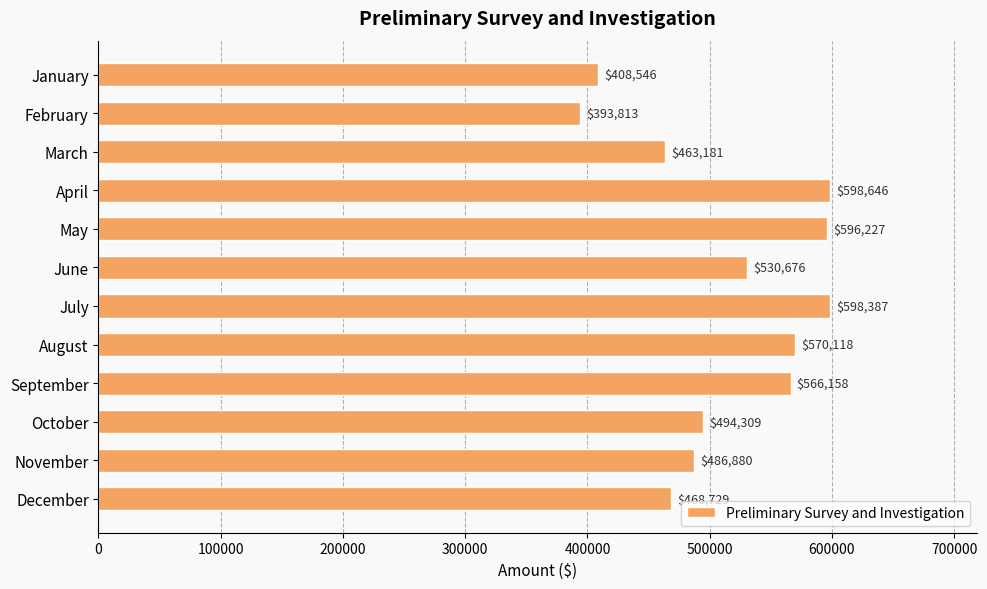

What is the value of the 12th bar from the top?

468729.0